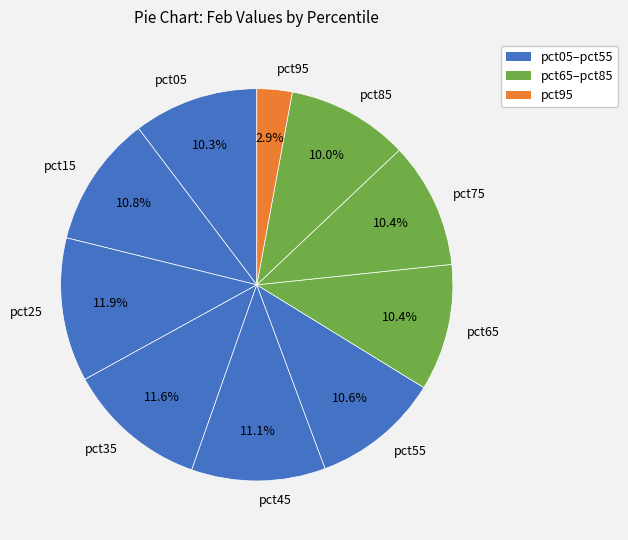

To the nearest percent, what is the difference between the largest and smallest slice percentages?

9%